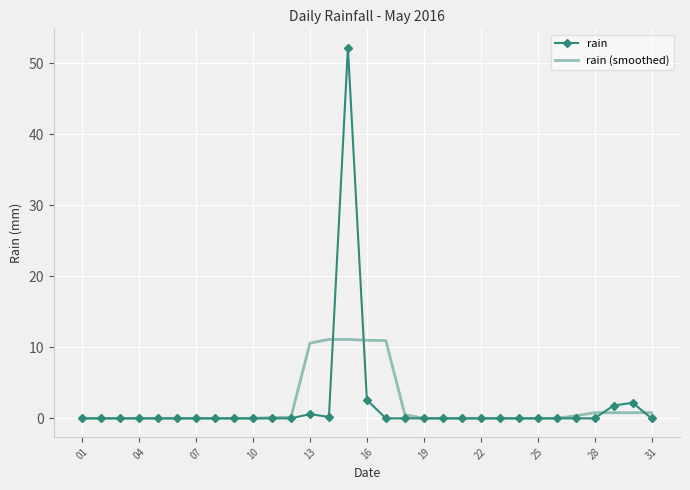

True or false: rain (smoothed) and rain cross at least once.

True